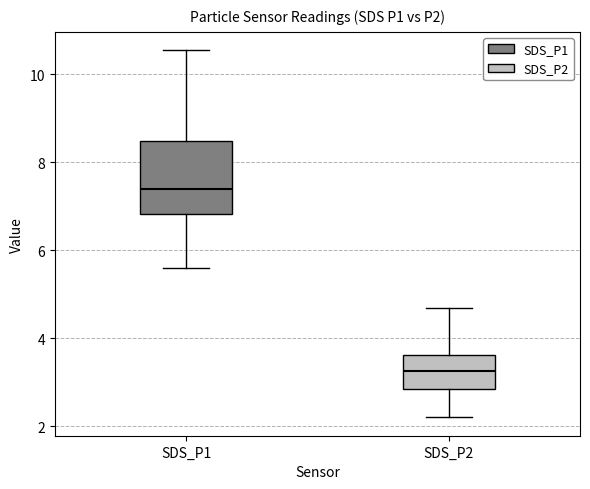

Where is the lower edge of the box for SDS_P2 on the y-axis? The values are not printed on the chart, so give them approximately, as read against the axis.

2.8